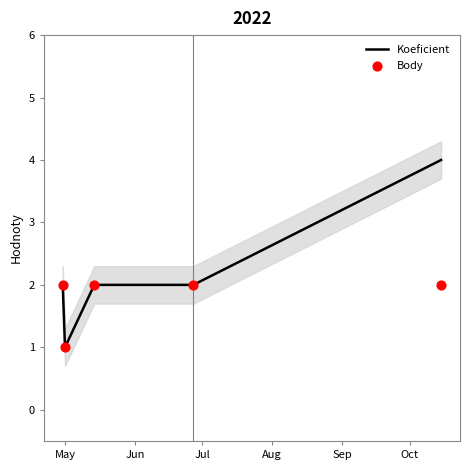

What are all the series names shown in the legend?

Koeficient, Body